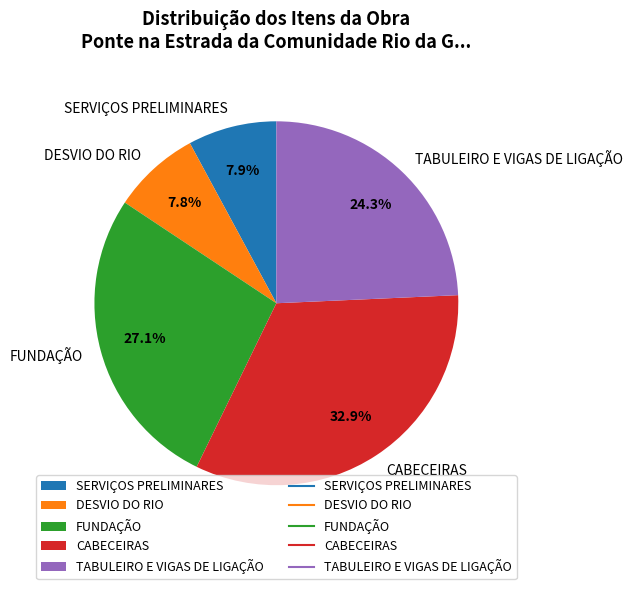

True or false: TABULEIRO E VIGAS DE LIGAÇÃO accounts for 24% of the total.

True